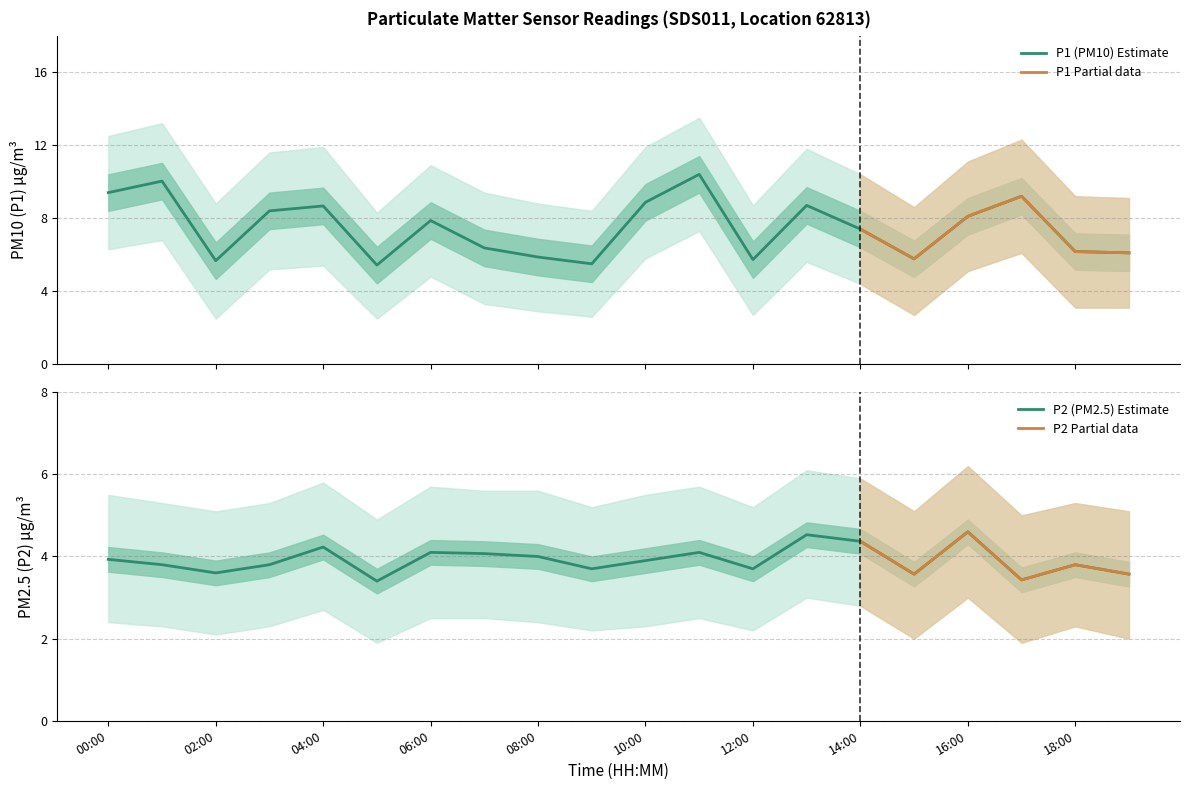

At 11:00, list the series in order from largest to smallest.

P1, P2